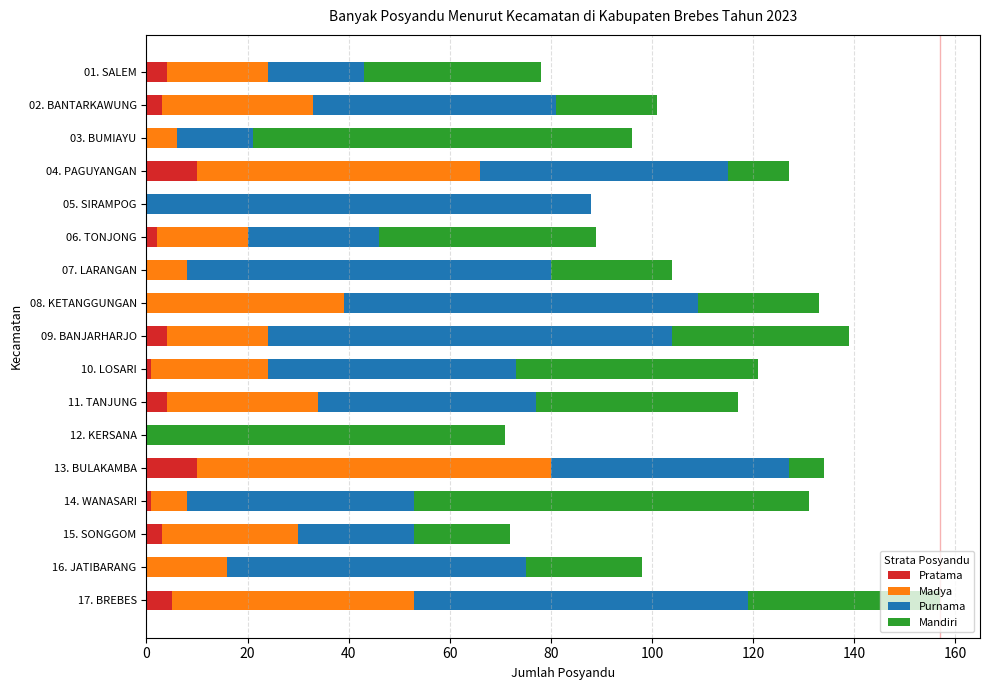

At which category is the sum across all series the highest?

17. BREBES